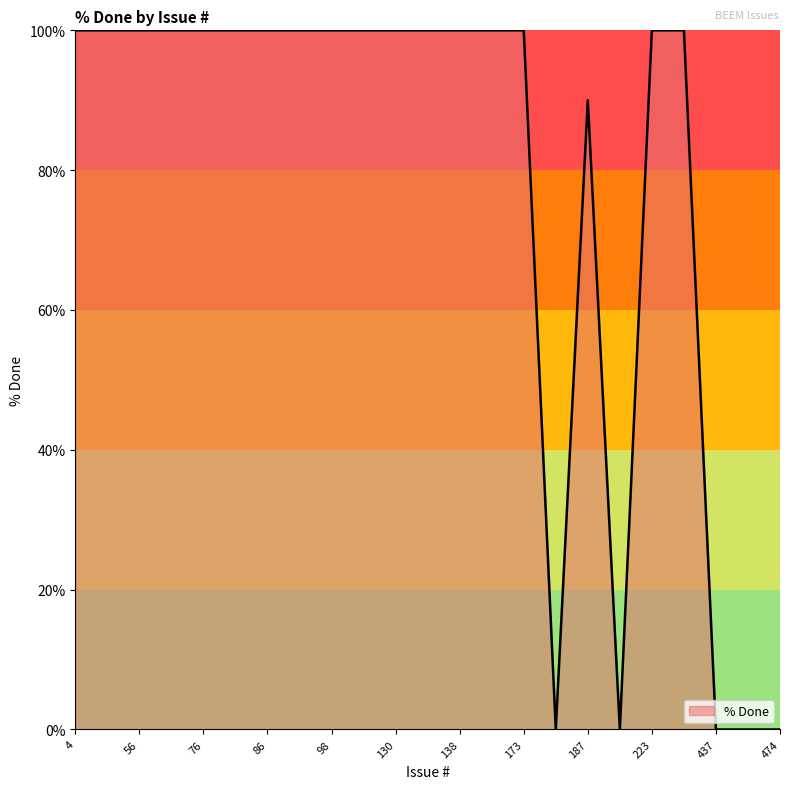

What is the sum of all values?

1790